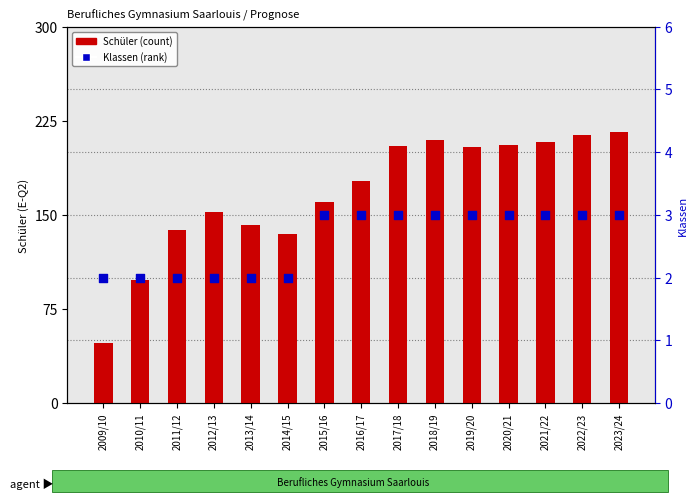

What is the total value across all series at 2015/16?

163